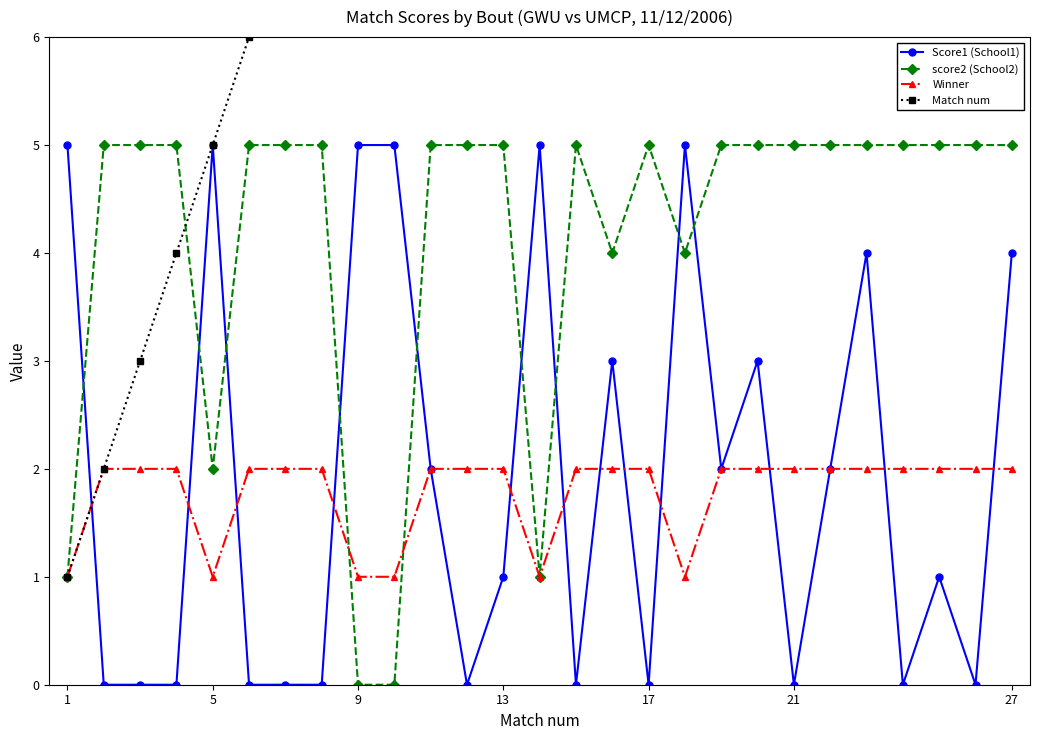

Reading left to right, what are all the values shown in this chart?

Score1 (School1): 5	0	0	0	5	0	0	0	5	5	2	0	1	5	0	3	0	5	2	3	0	2	4	0	1	0	4
score2 (School2): 1	5	5	5	2	5	5	5	0	0	5	5	5	1	5	4	5	4	5	5	5	5	5	5	5	5	5
Winner: 1	2	2	2	1	2	2	2	1	1	2	2	2	1	2	2	2	1	2	2	2	2	2	2	2	2	2
Match num: 1	2	3	4	5	6	7	8	9	10	11	12	13	14	15	16	17	18	19	20	21	22	23	24	25	26	27